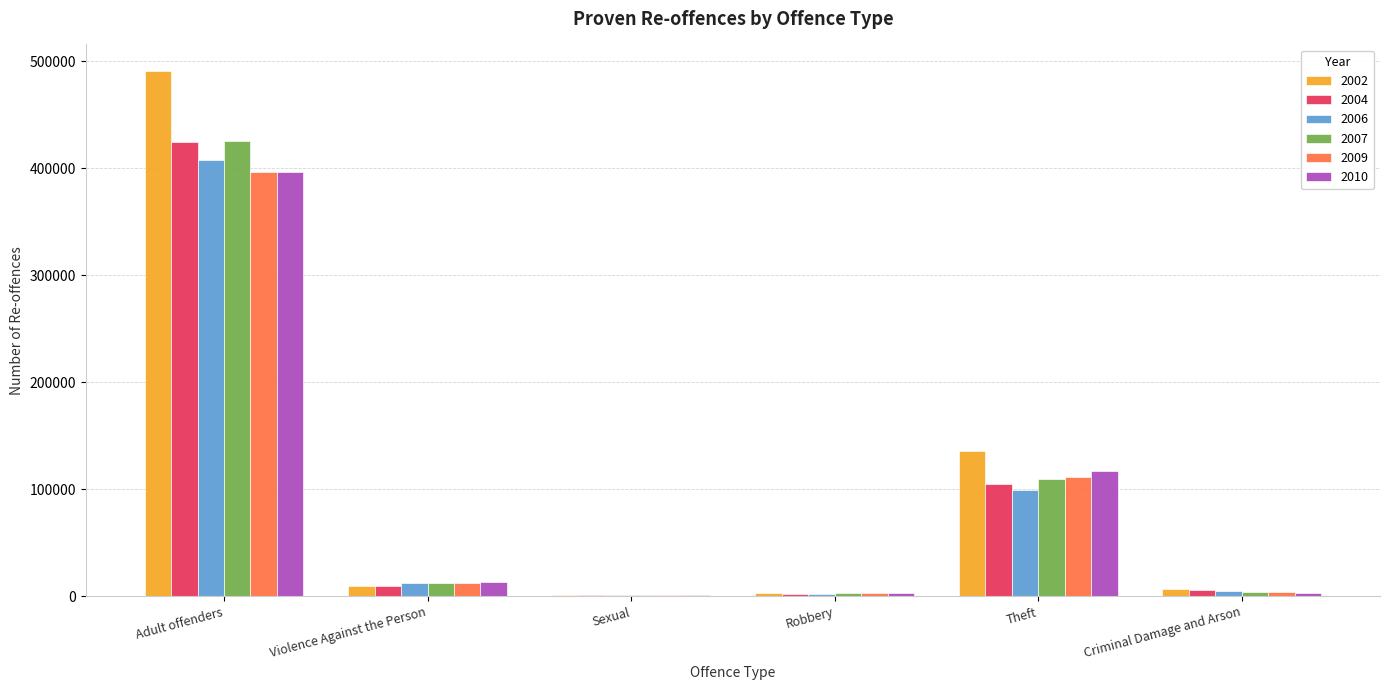

At which category is the sum across all series the highest?

Adult offenders